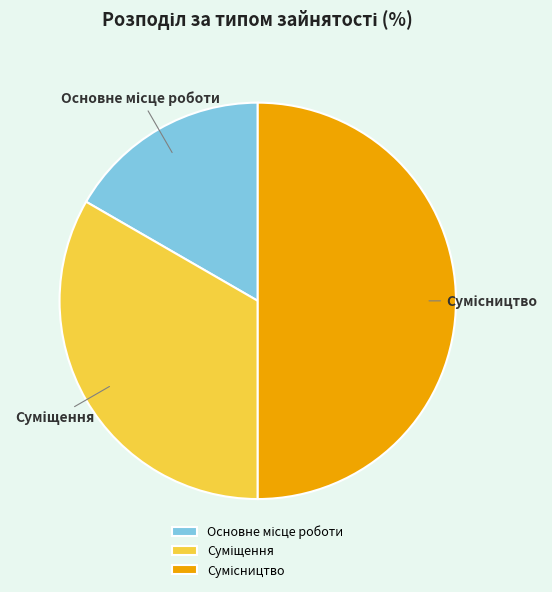

How many slices are in this pie chart?

3